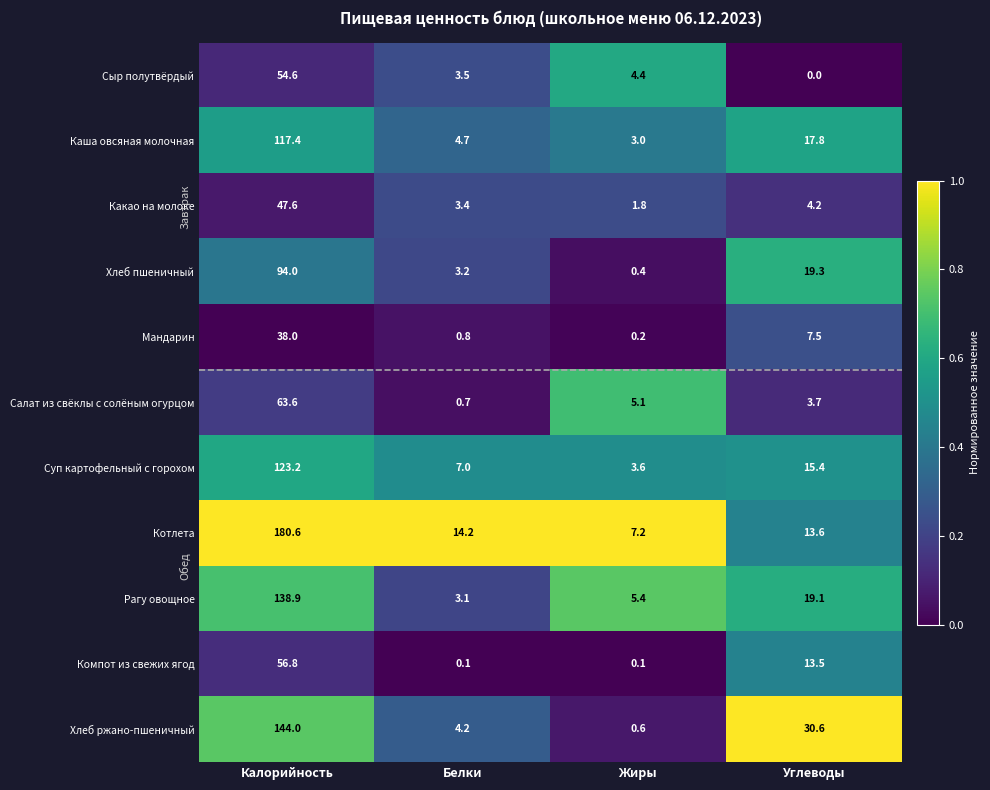

What is the sum of all Котлета values?

215.6